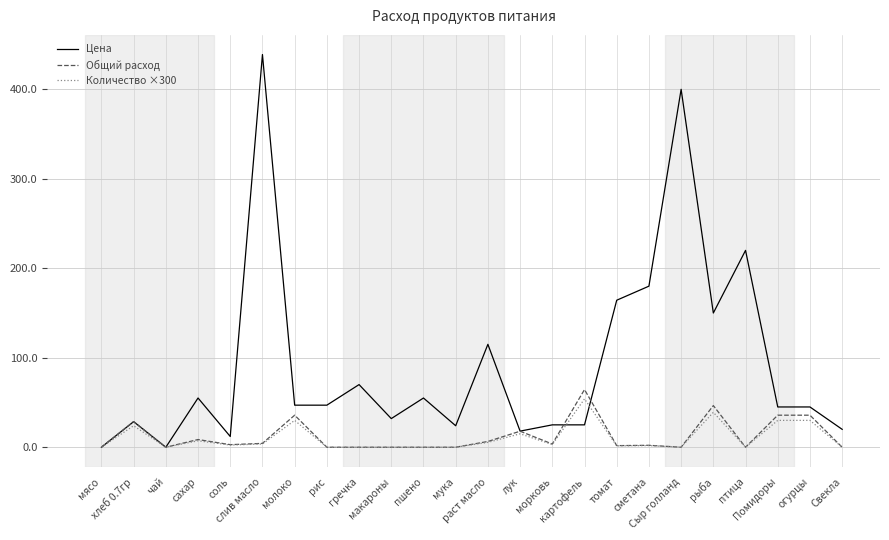

Is the value of Общий расход at птица greater than the value of Цена at хлеб 0.7гр?

No